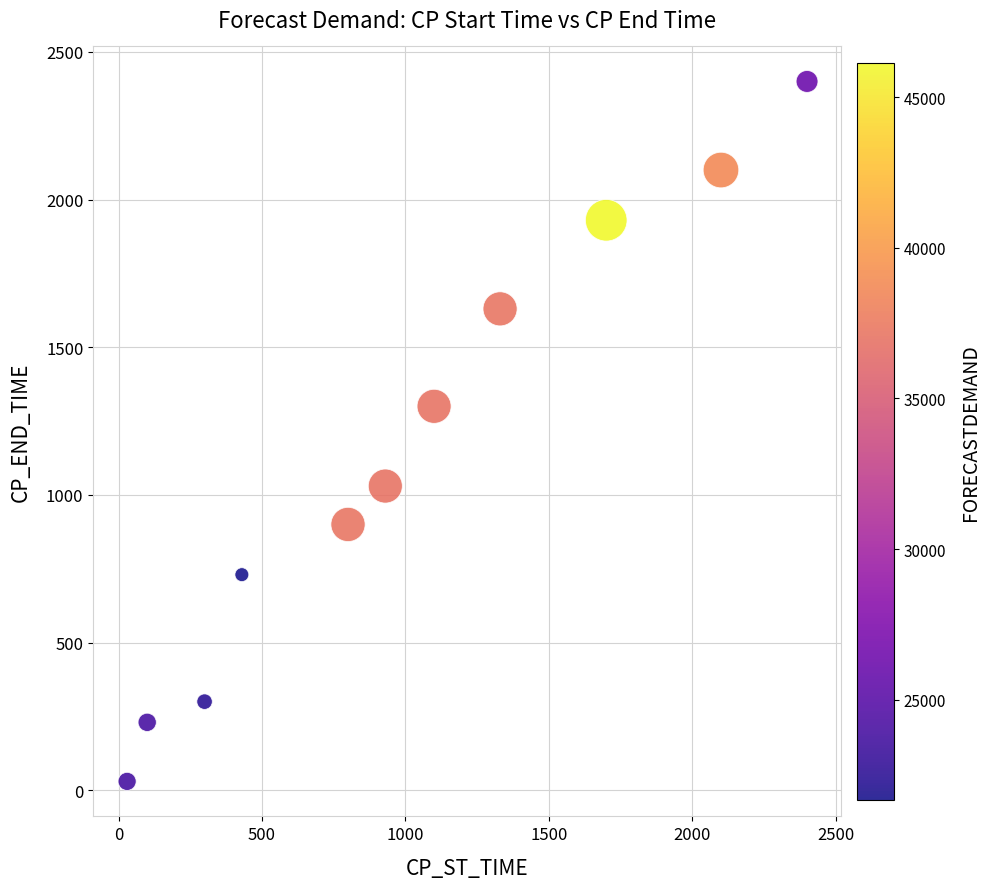

What is the range of X values (max minus min)?

2370